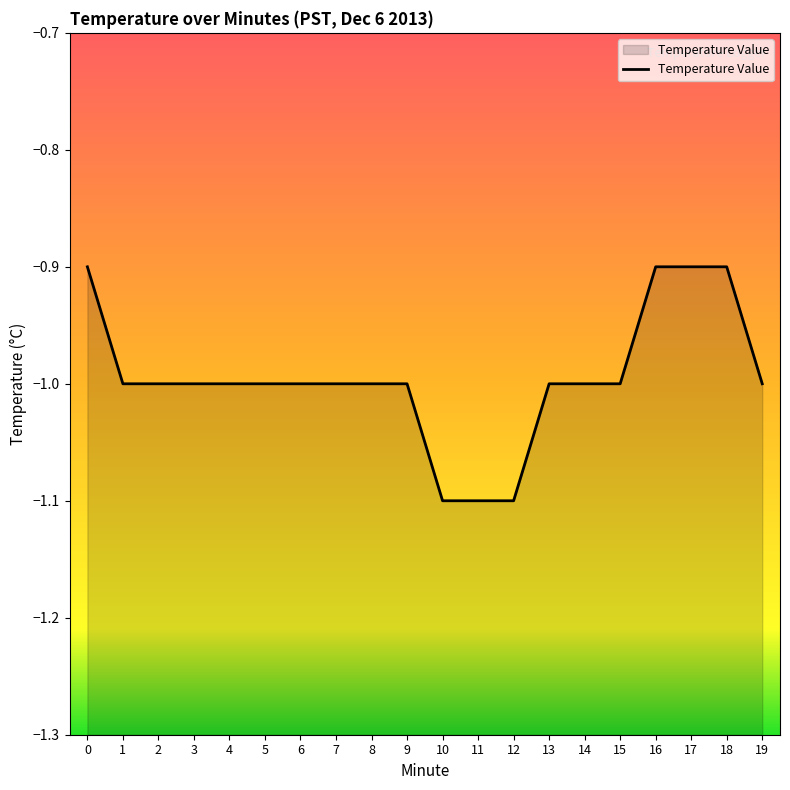

Where is the data nearest to the value -1?

1